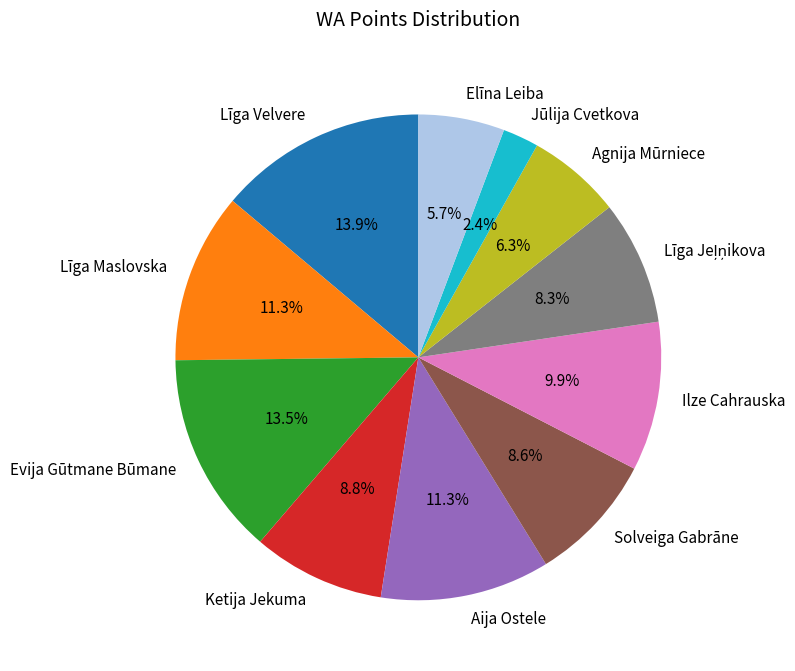

Which has a higher value, Elīna Leiba or Aija Ostele?

Aija Ostele